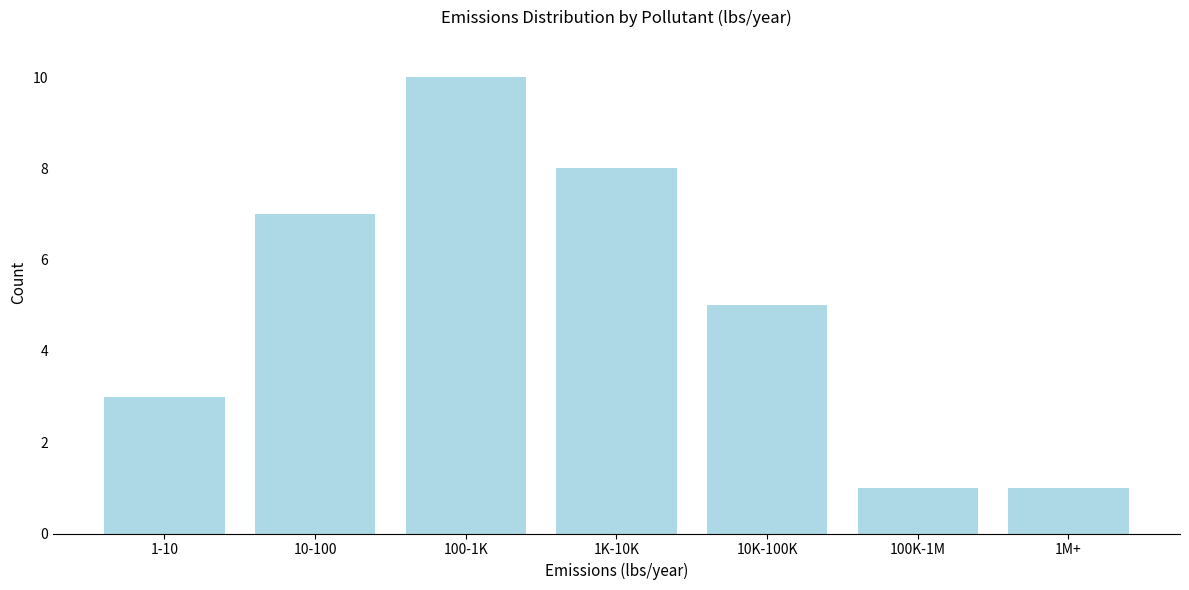

Reading left to right, extract all data points from this chart.

3	7	10	8	5	1	1